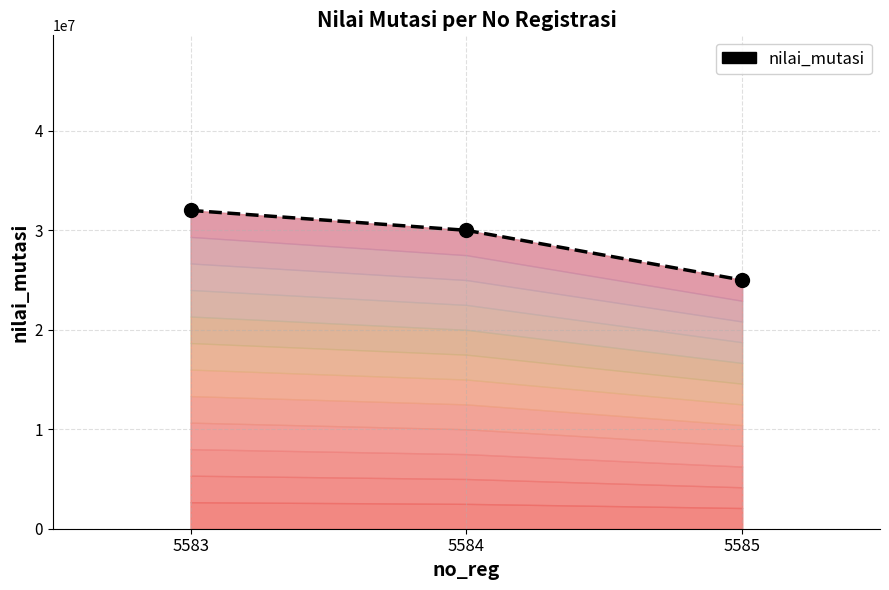

List the labels in order of value, smallest first.

5585, 5584, 5583